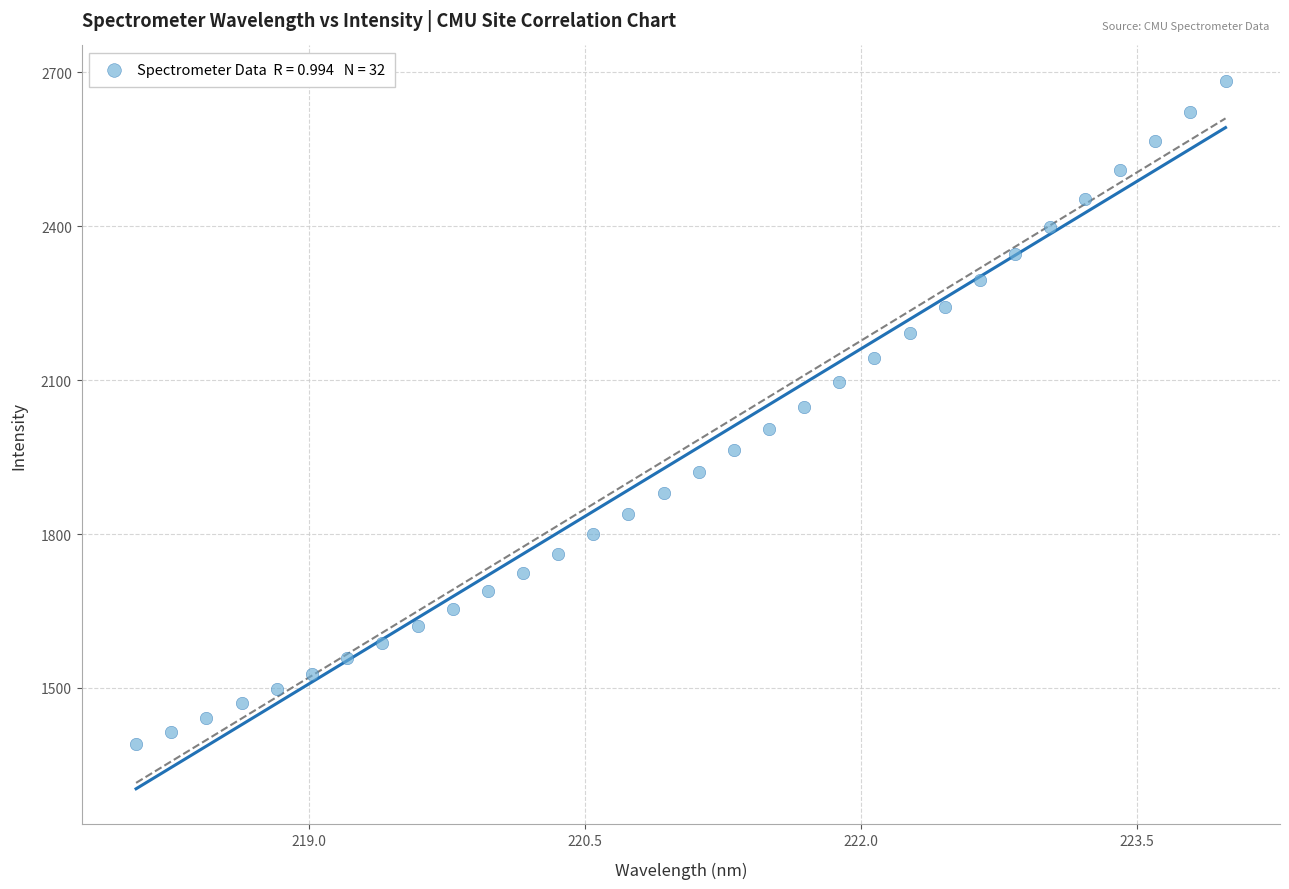

What is the range of Y values (max minus min)?

1293.7